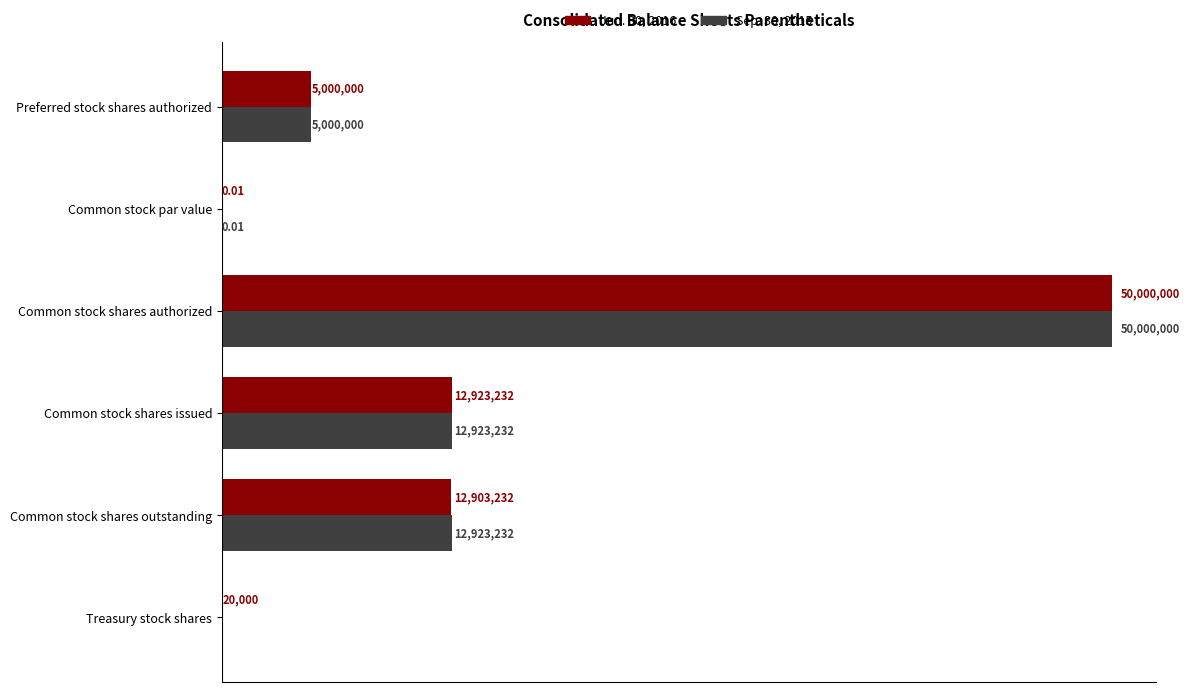

What are all the series names shown in the legend?

Jun. 30, 2016, Sep. 30, 2015